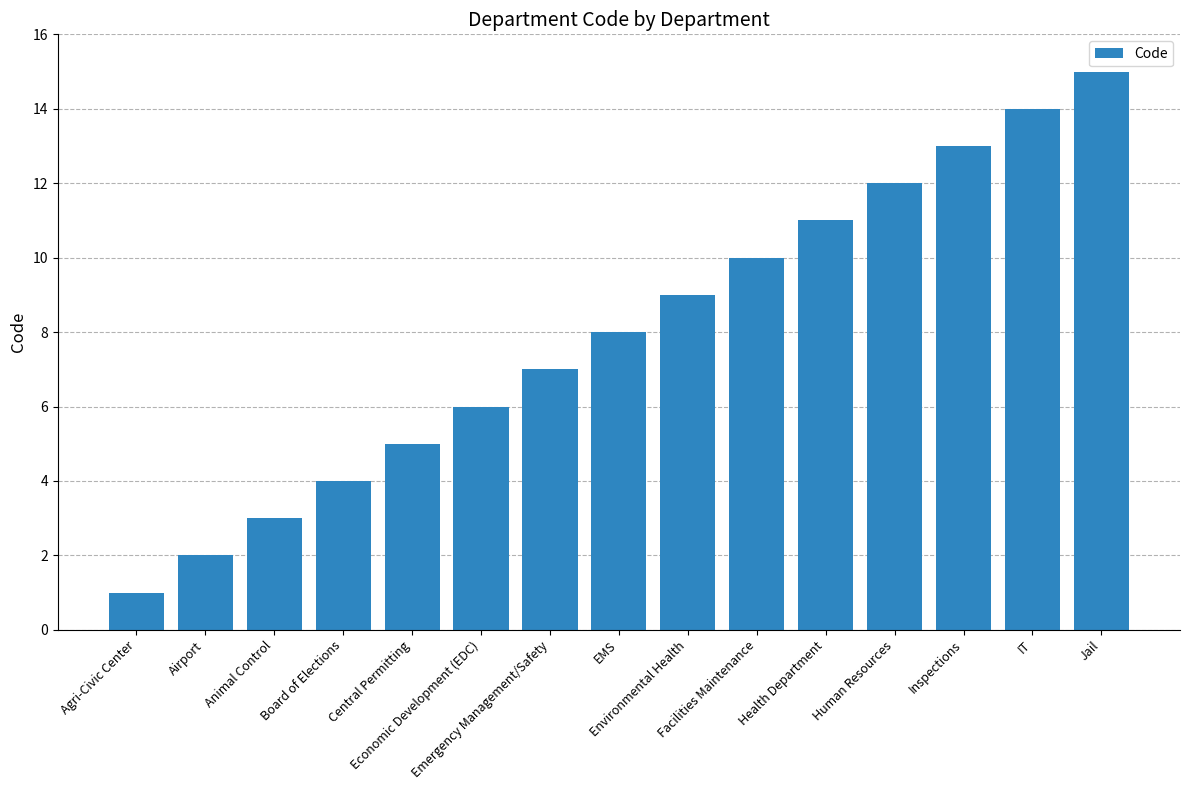

Reading right to left, what are all the values shown in this chart?

Jail=15	IT=14	Inspections=13	Human Resources=12	Health Department=11	Facilities Maintenance=10	Environmental Health=9	EMS=8	Emergency Management/Safety=7	Economic Development (EDC)=6	Central Permitting=5	Board of Elections=4	Animal Control=3	Airport=2	Agri-Civic Center=1